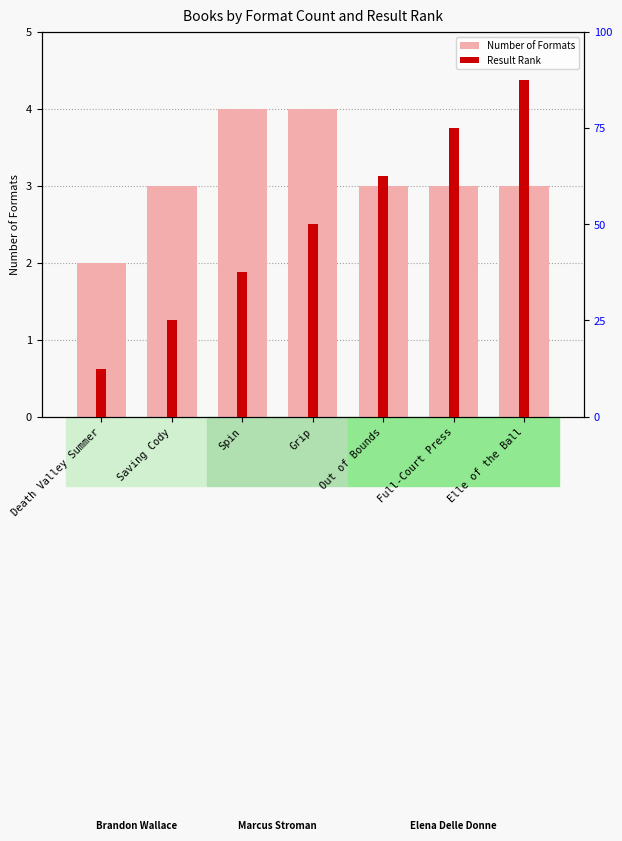

Which series has the largest range (max minus min)?

Result Rank